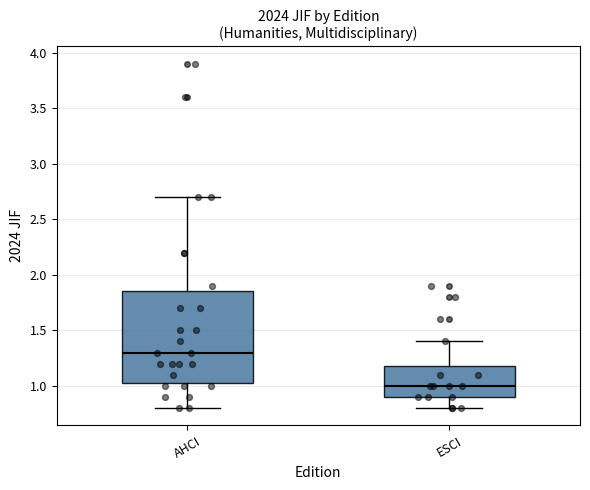

Reading left to right, transcribe this box plot: for each box, give where its median line is, the range the box spans, and where its two whiskers end, as read against the y-axis. The values are not printed on the chart, so give them approximately, as read against the axis.

AHCI: median 1.30, box 1.05 to 1.85, whiskers 0.80 to 2.70
ESCI: median 1.00, box 0.90 to 1.20, whiskers 0.80 to 1.40